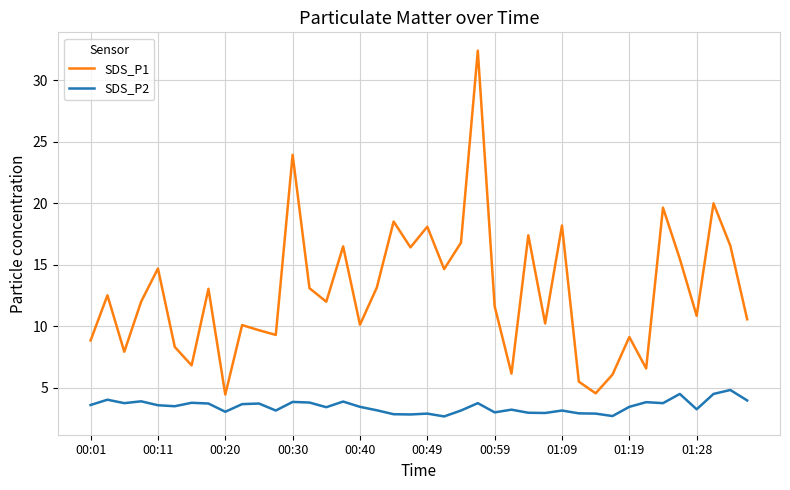

Which series has the largest total across all categories?

SDS_P1